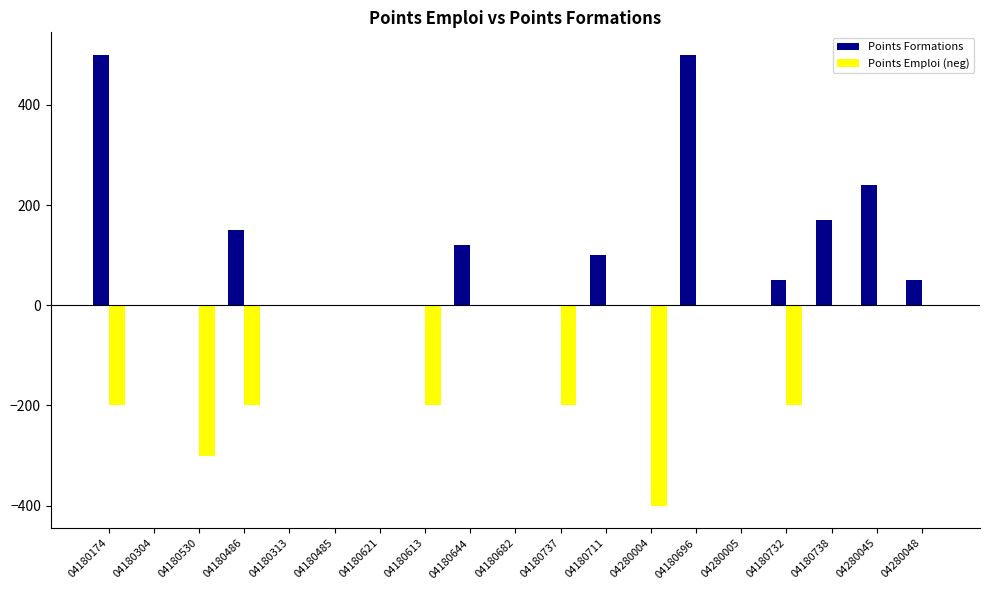

At which label is Points Emploi (neg) closest to -200?

04180174